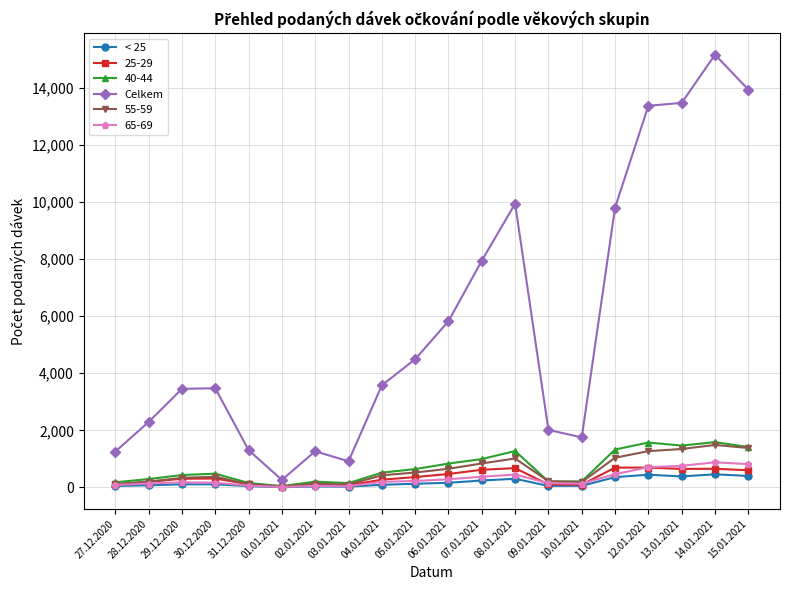

How many categories are shown in the chart?

20